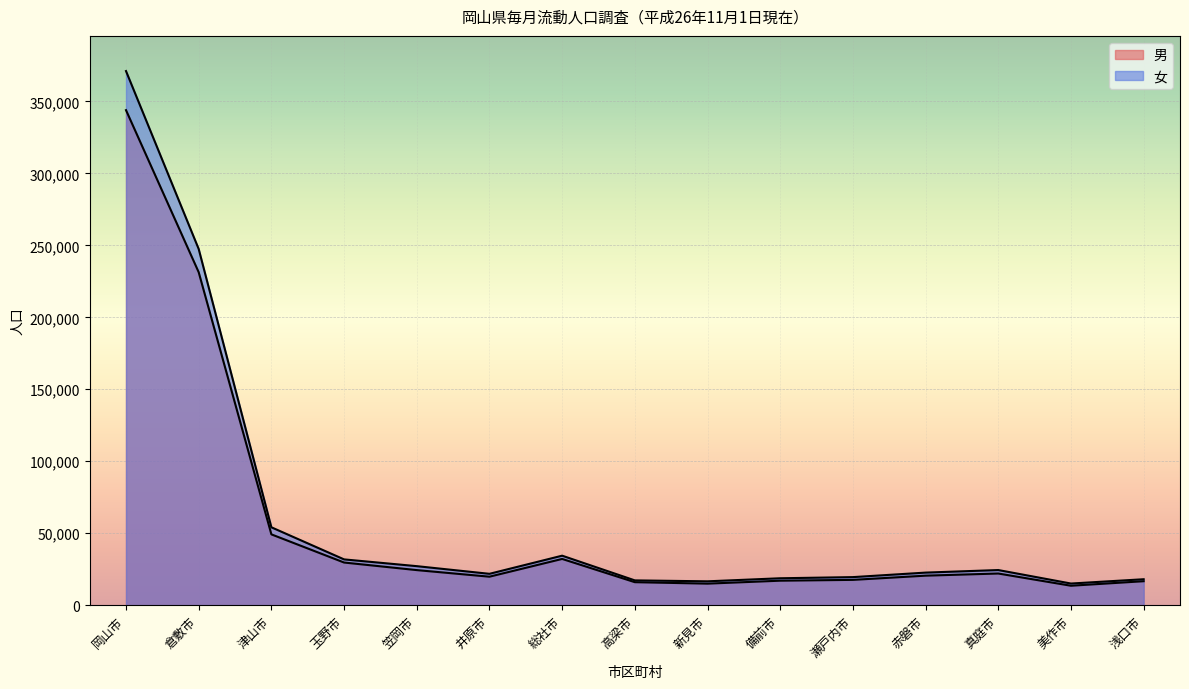

How many lines are shown in the chart?

2